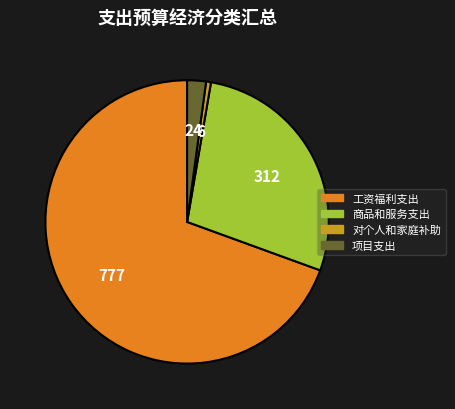

Count the number of slices in the pie.

4